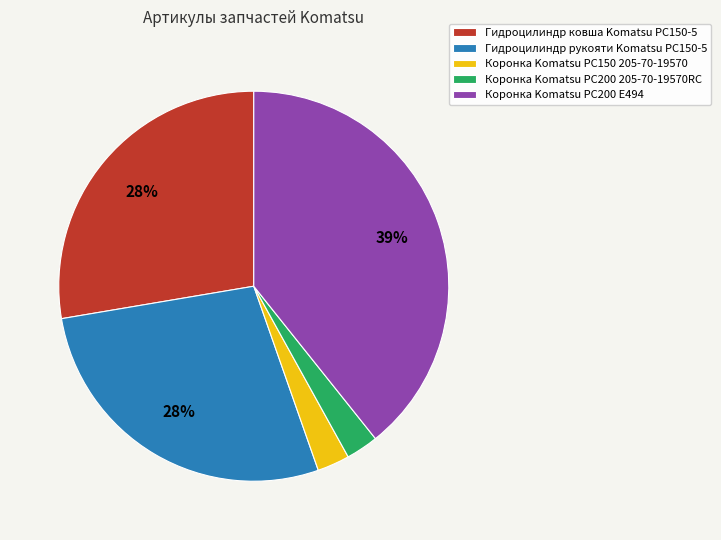

What is the ratio of the value at Коронка Komatsu PC150 205-70-19570 to the value at Коронка Komatsu PC200 205-70-19570RC?

1.0